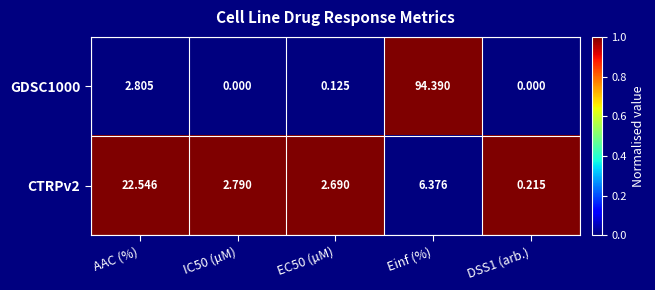

Is the value of CTRPv2 at IC50 (µM) greater than the value of GDSC1000 at EC50 (µM)?

Yes